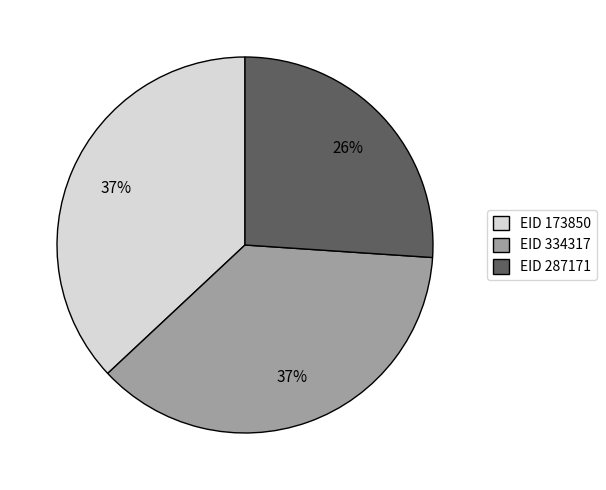

To the nearest percent, what is the difference between the largest and smallest slice percentages?

11%